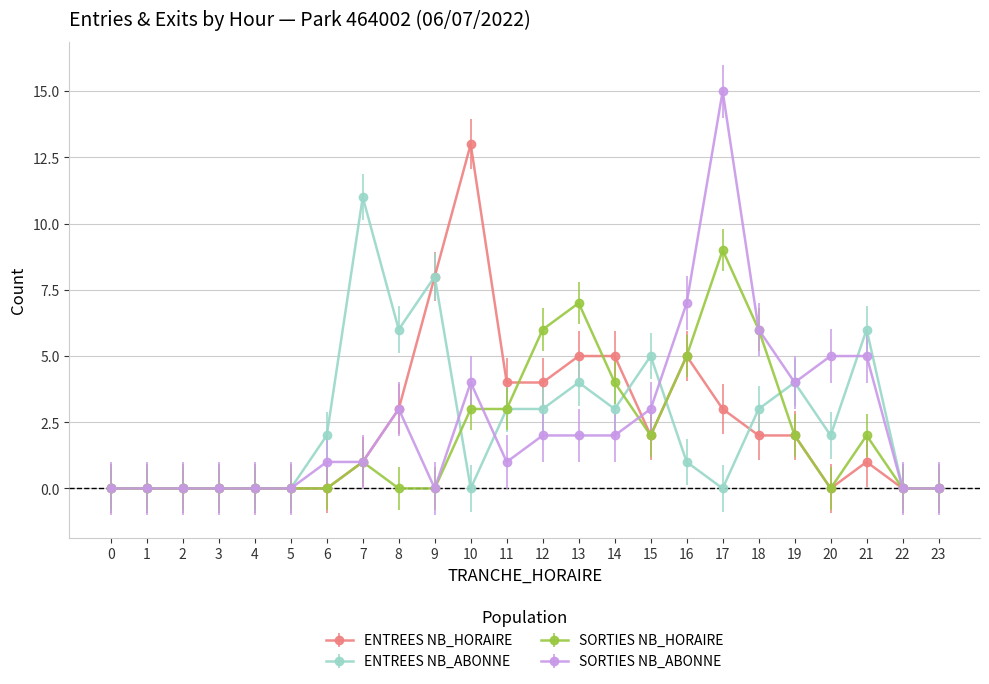

Which label corresponds to the largest value in the chart?

17